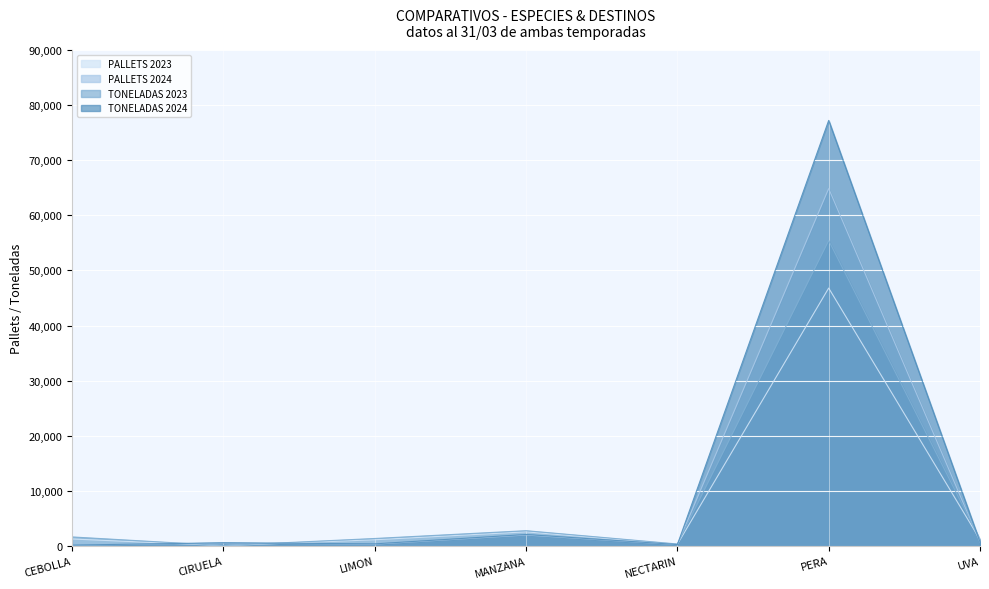

List the labels in order of TONELADAS 2024 value, smallest first.

CEBOLLA, NECTARIN, LIMON, CIRUELA, UVA, MANZANA, PERA